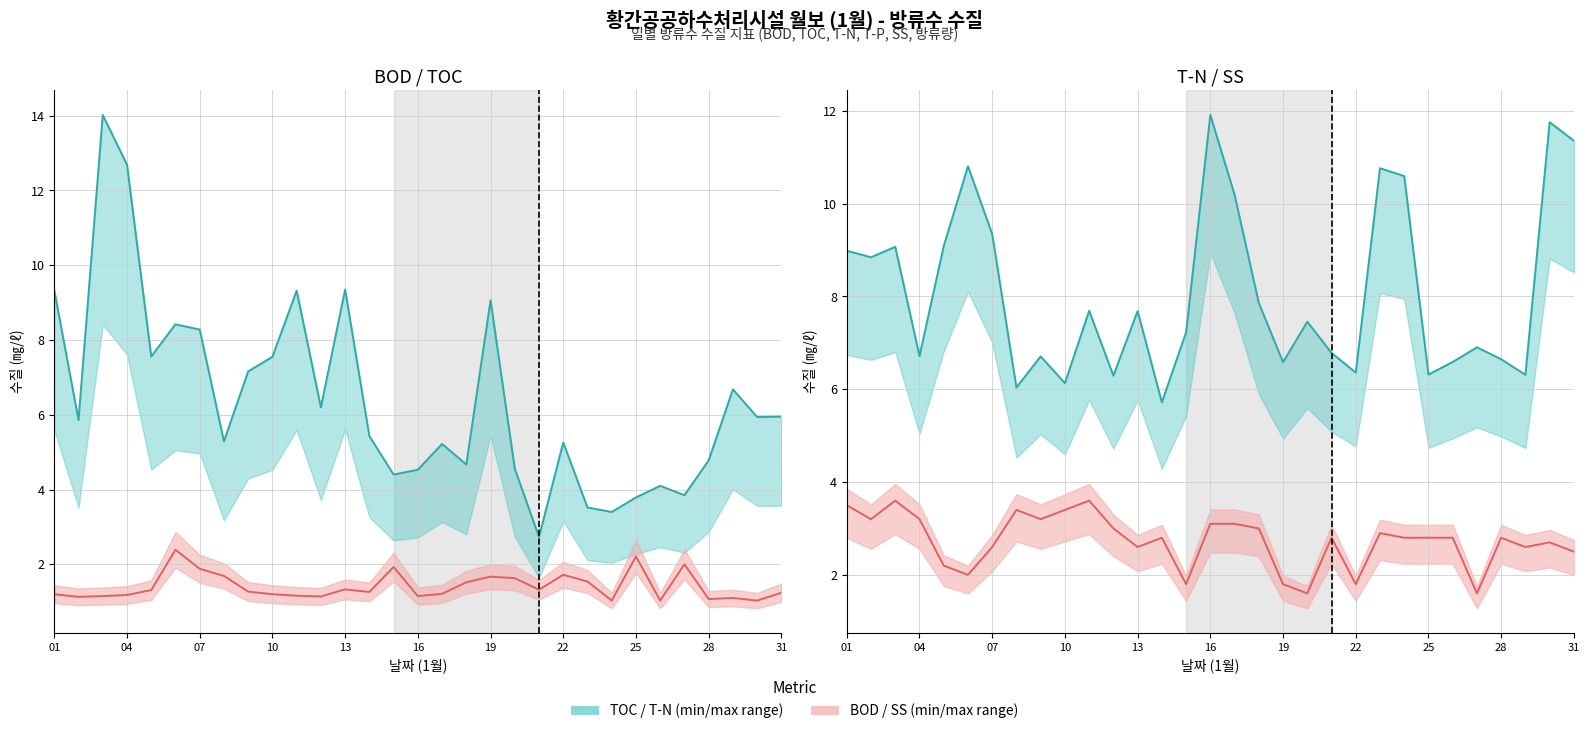

What is the lowest value of the SS series?

1.6